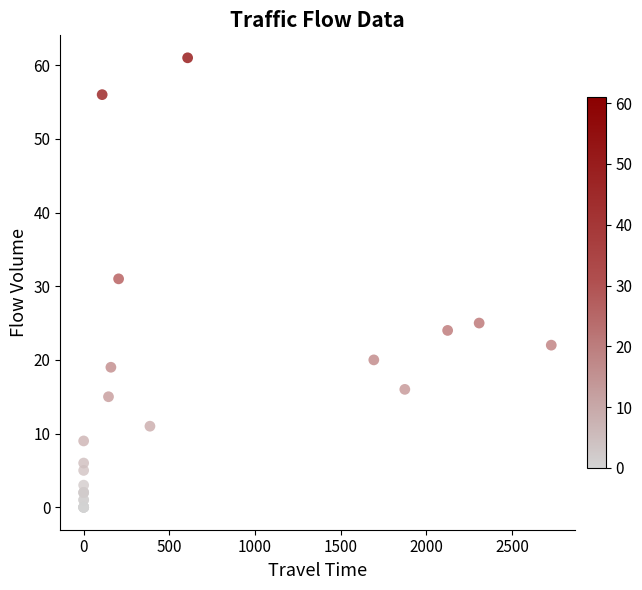

What Y value in the scatter plot is closest to 30?

31